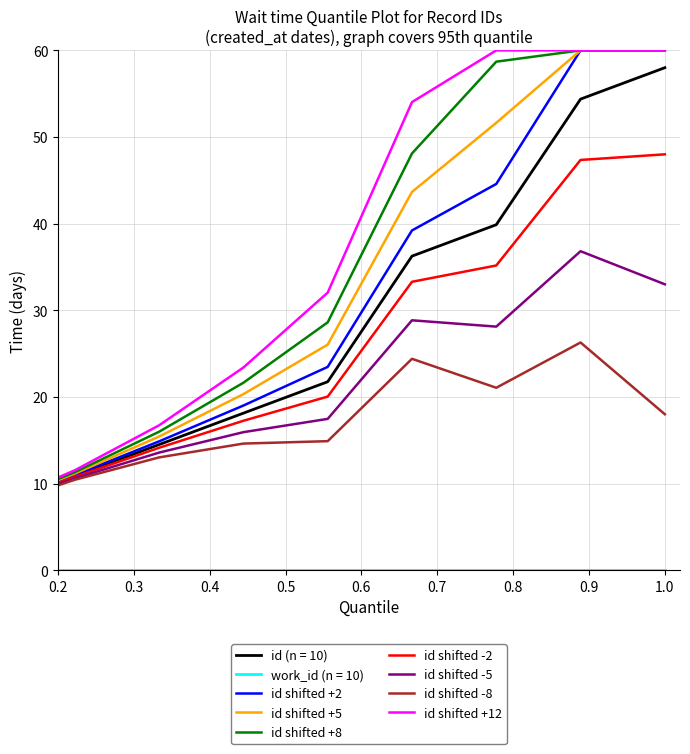

What is the highest value of the id shifted -2 series?

48.0